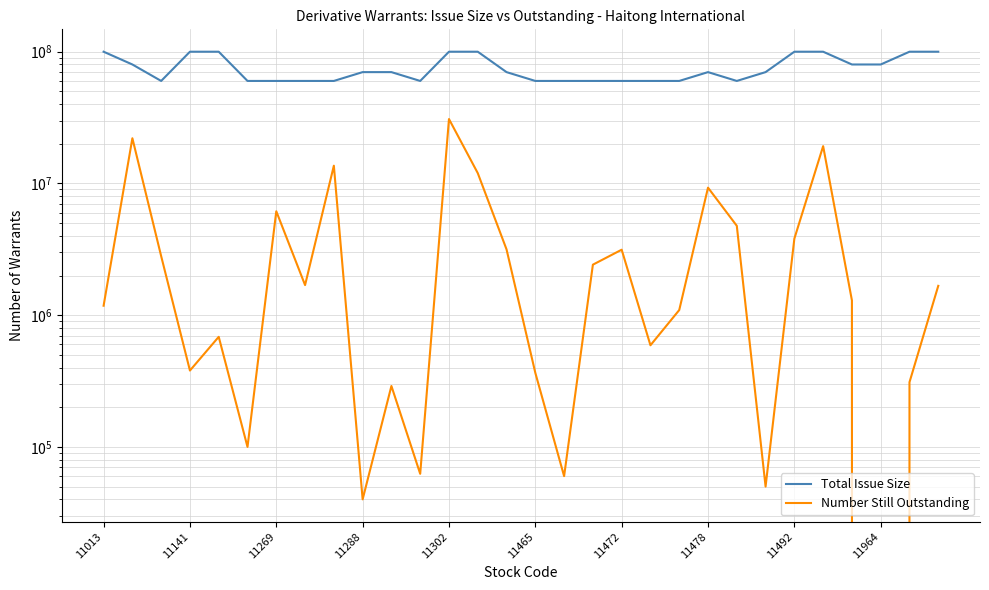

Reading right to left, transcribe all the data shown in this chart.

Total Issue Size: 100000000	100000000	80000000	80000000	100000000	100000000	70000000	60000000	70000000	60000000	60000000	60000000	60000000	60000000	60000000	70000000	100000000	100000000	60000000	70000000	70000000	60000000	60000000	60000000	60000000	100000000	100000000	60000000	80000000	100000000
Number Still Outstanding: 1670000	310000	0	1295000	19191000	3810000	50000	4770000	9290000	1094000	591000	3141000	2418000	60000	365000	3157800	11980000	30825000	62500	290000	40000	13635000	1692000	6150000	100000	685000	380000	2808000	22040000	1180000